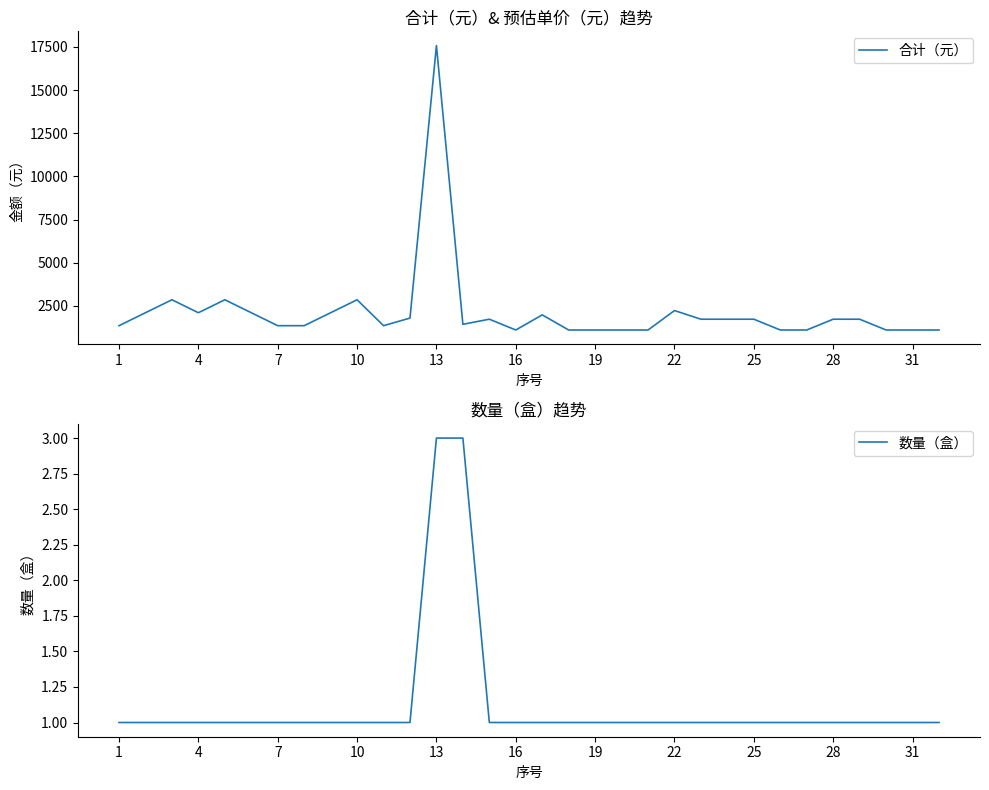

What is the smallest value displayed?

1